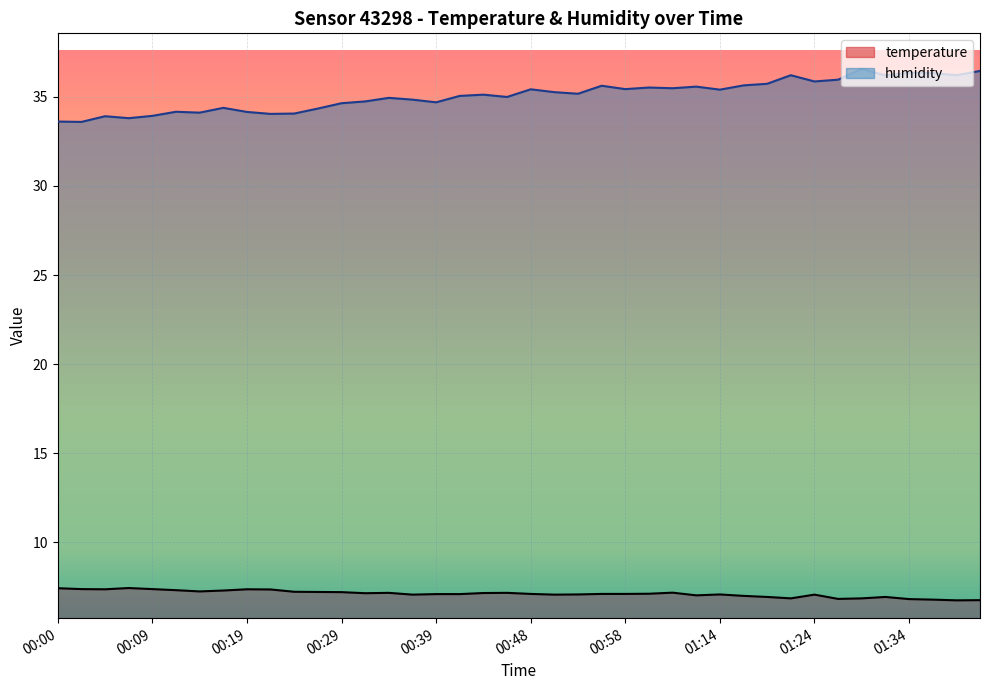

The humidity series shows 34.8 at 00:36. True or false?

True